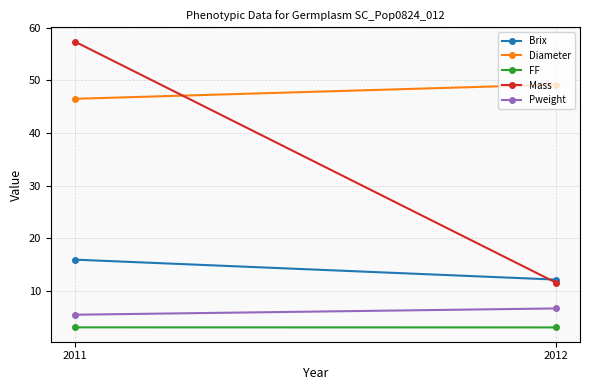

Which series has the largest total across all categories?

Diameter